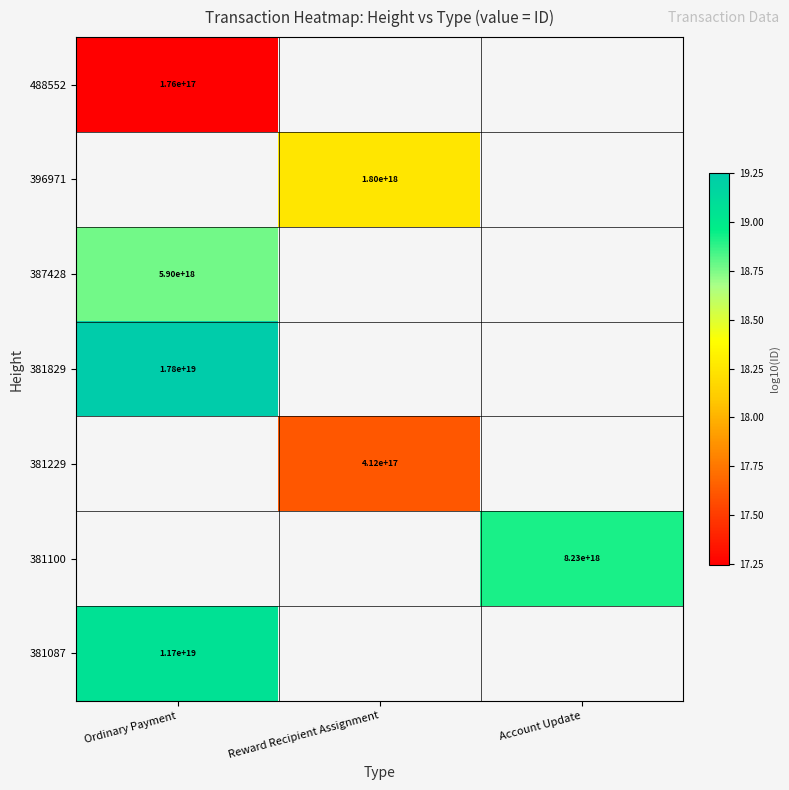

Where does the 381229 series first go above 17?

Reward Recipient Assignment